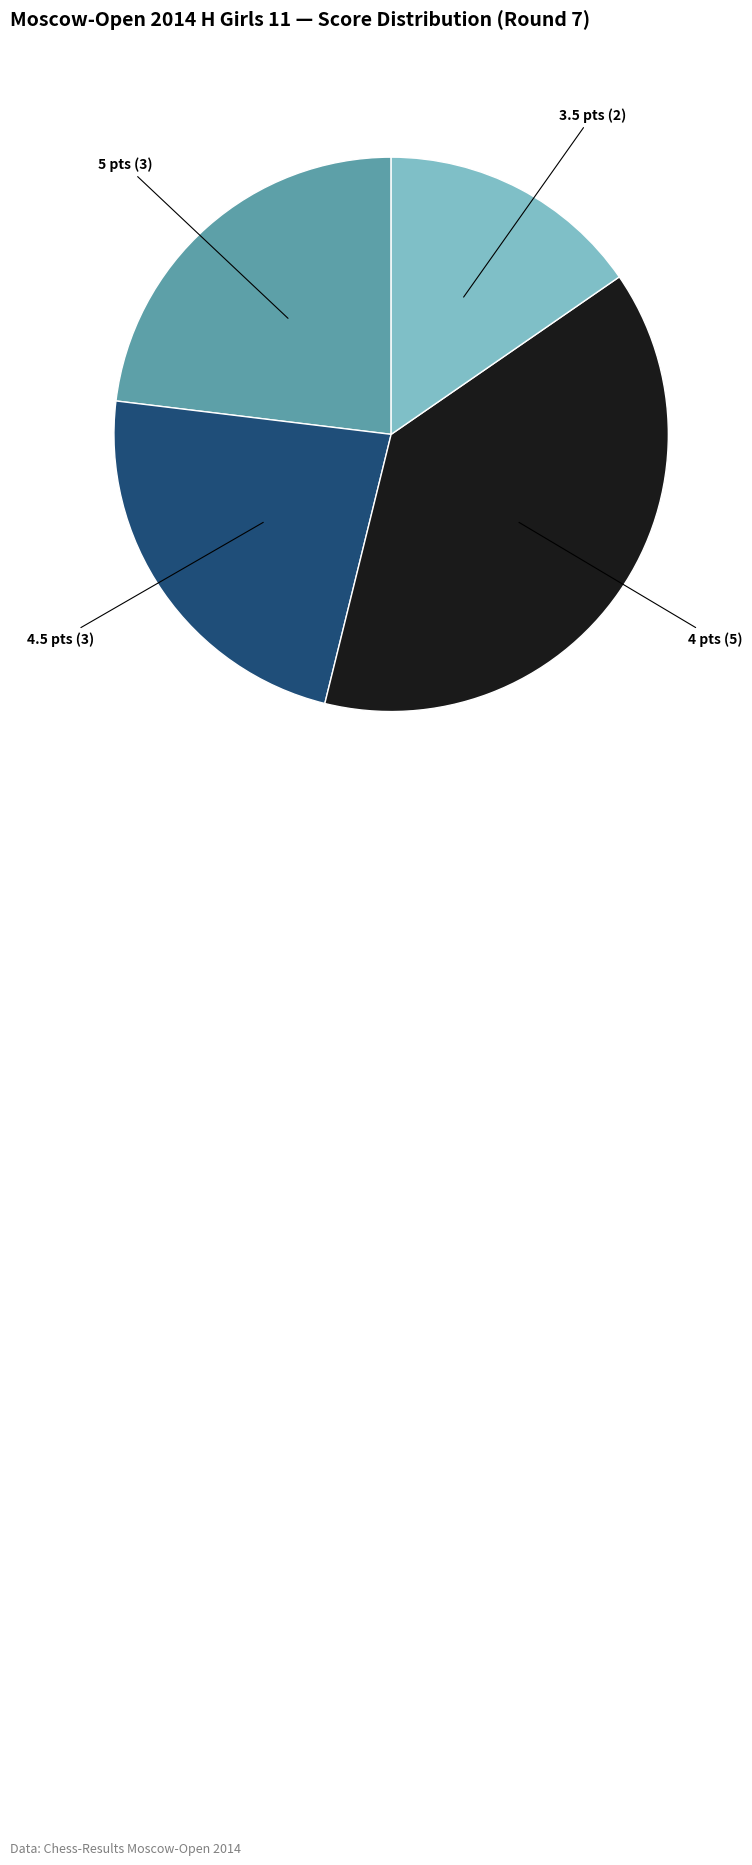

Count the number of slices in the pie.

4